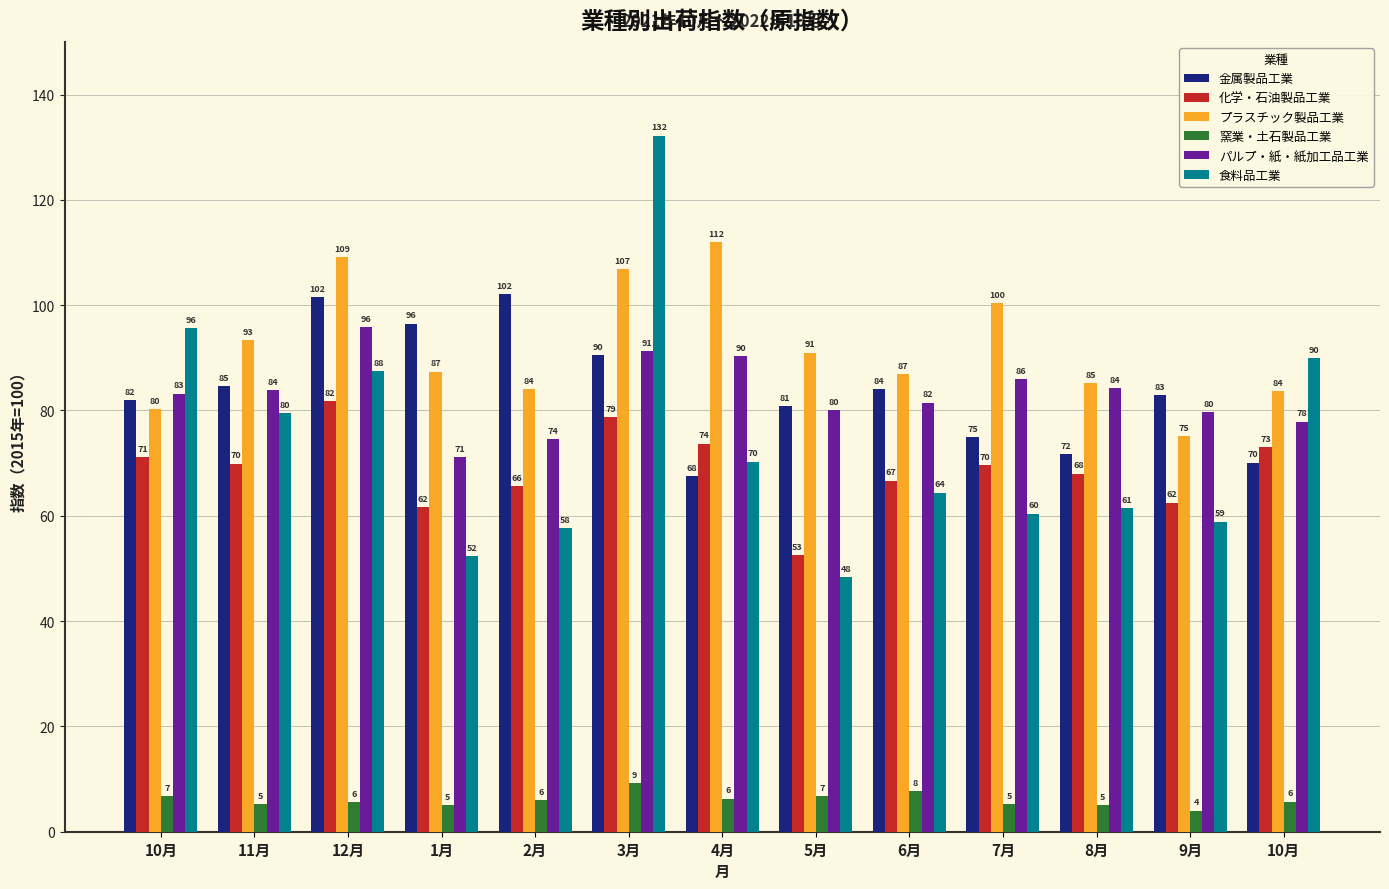

What is the approximate value of プラスチック製品工業 at 2月?

84.0